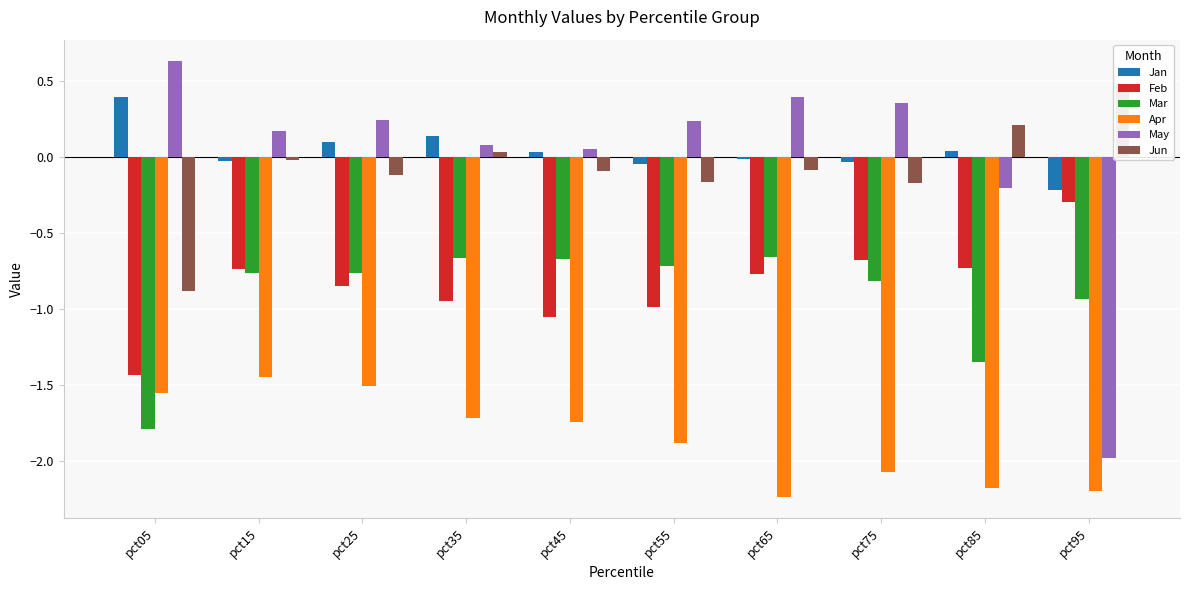

Reading left to right, what are all the values shown in this chart?

Jan: 0.4	-0.0	0.1	0.1	0.0	-0.0	-0.0	-0.0	0.0	-0.2
Feb: -1.4	-0.7	-0.8	-1.0	-1.1	-1.0	-0.8	-0.7	-0.7	-0.3
Mar: -1.8	-0.8	-0.8	-0.7	-0.7	-0.7	-0.7	-0.8	-1.4	-0.9
Apr: -1.6	-1.4	-1.5	-1.7	-1.7	-1.9	-2.2	-2.1	-2.2	-2.2
May: 0.6	0.2	0.2	0.1	0.0	0.2	0.4	0.4	-0.2	-2.0
Jun: -0.9	-0.0	-0.1	0.0	-0.1	-0.2	-0.1	-0.2	0.2	0.5